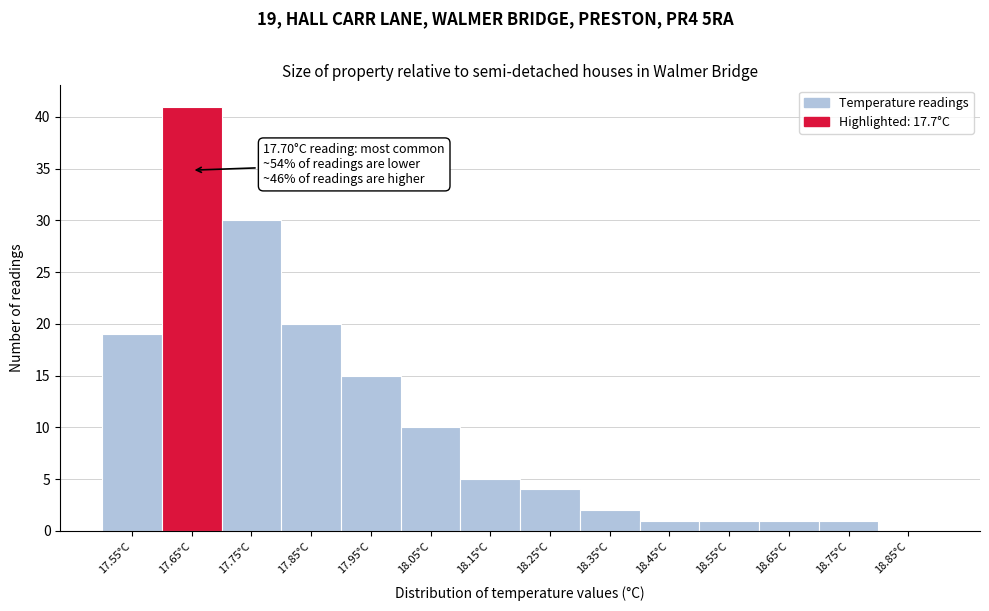

The value at 17.95°C is 6. True or false?

False